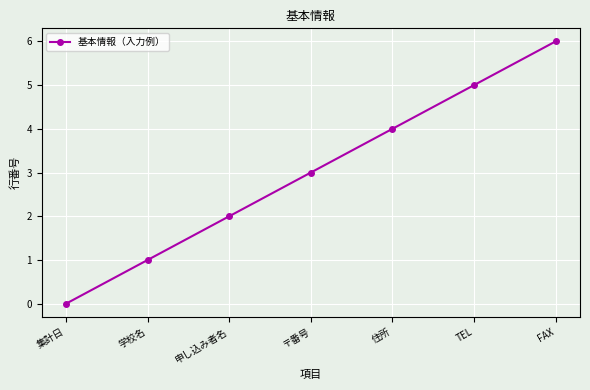

List the labels in order of value, smallest first.

集計日, 学校名, 申し込み者名, 〒番号, 住所, TEL, FAX